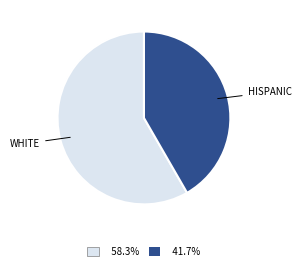

Is there any slice that represents more than half of the pie?

Yes